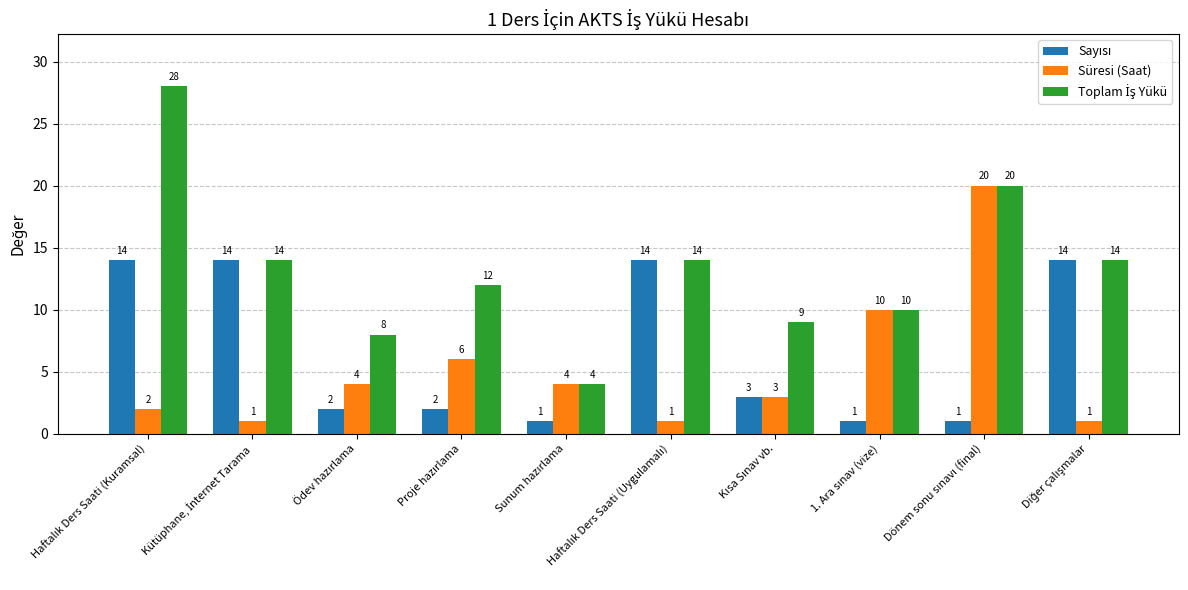

What is the maximum value shown in the chart?

28